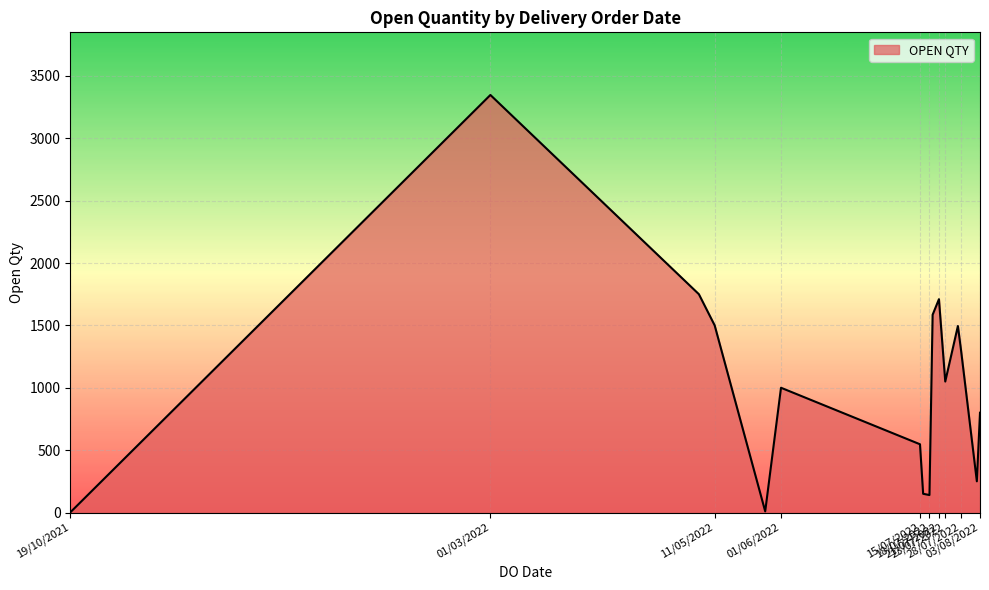

How many interior local valleys (lower than both neighbors) does the data have?

4